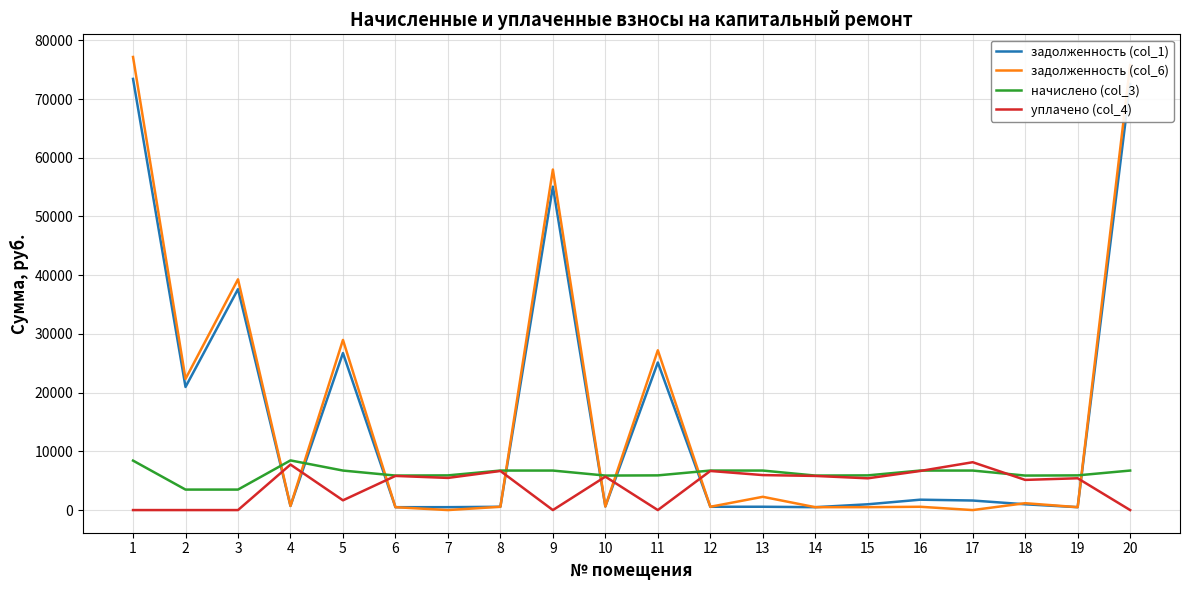

What is the average value of the задолженность (col_6) series?

16857.1